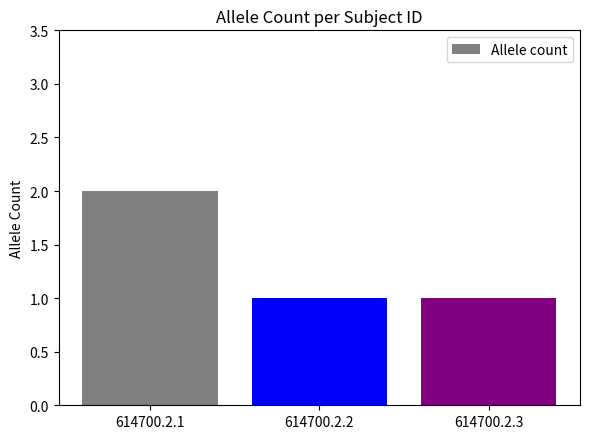

True or false: the data shows 0 at 614700.2.2.

False